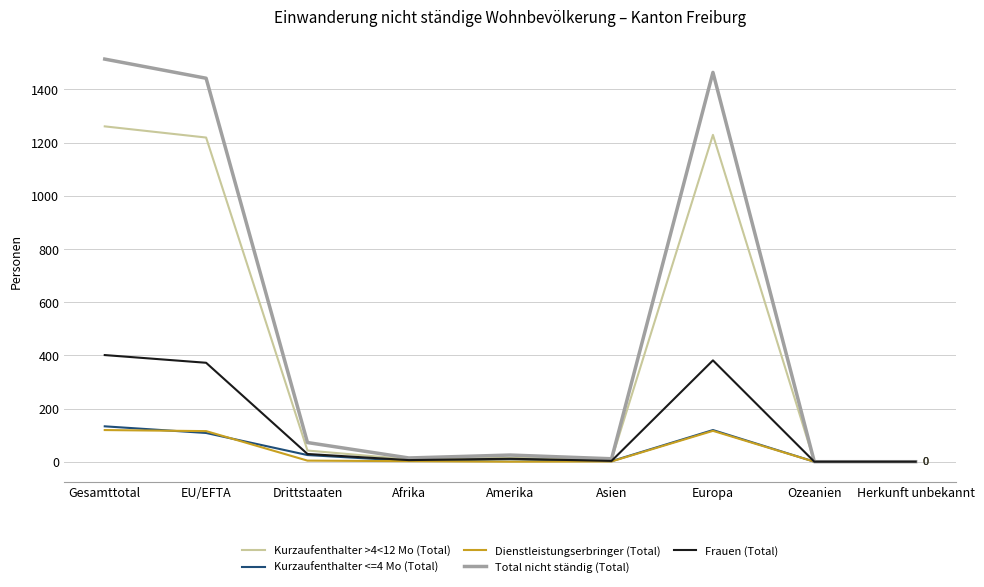

At how many categories does at least one series exceed 1215?

3